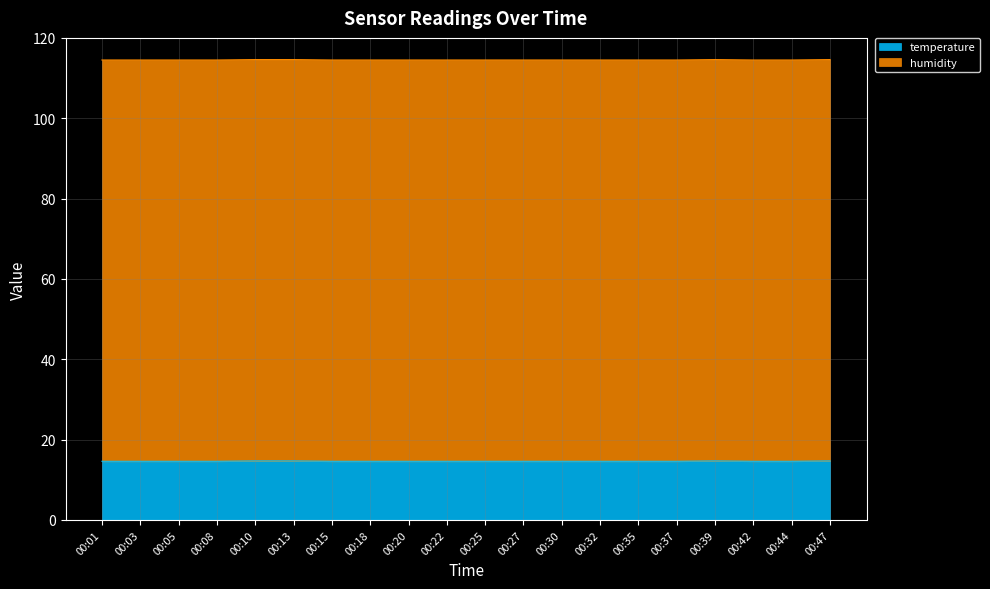

What is the change in value from 00:10 to 00:15?

-0.1